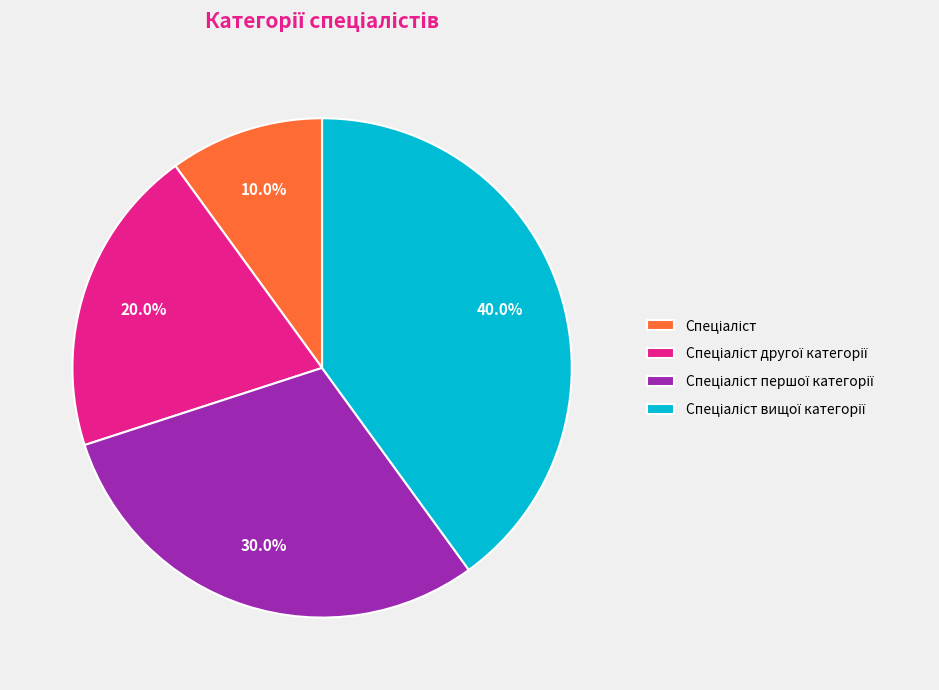

Is there any slice that represents more than half of the pie?

No